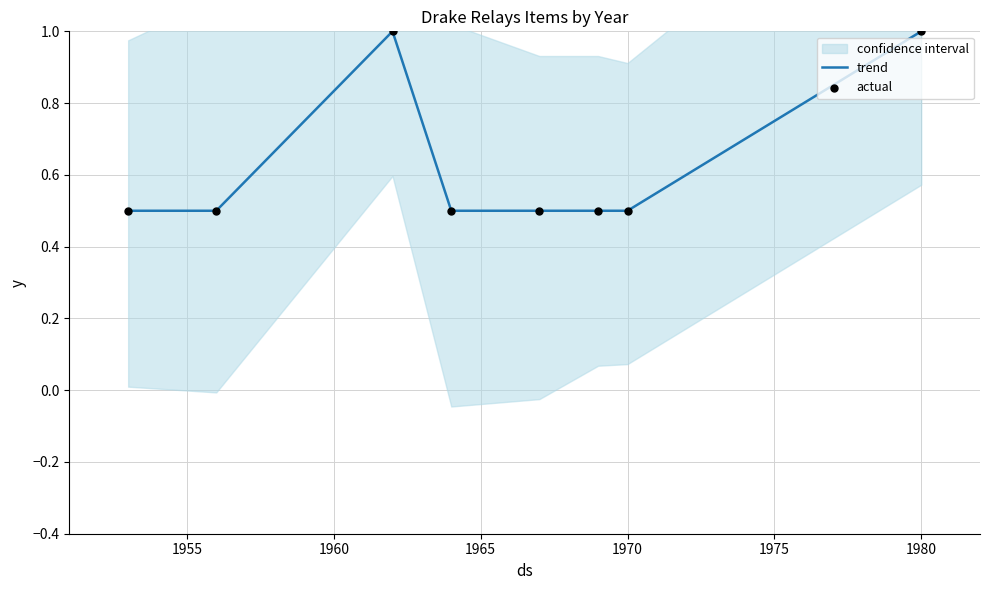

Is it true that trend equals 0.5 at 1970?

True